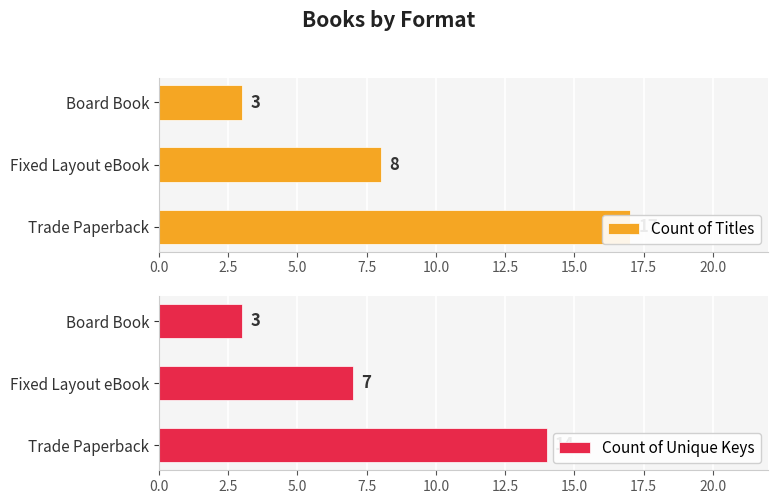

Where is Count of Unique Keys nearest to the value 8?

Fixed Layout eBook